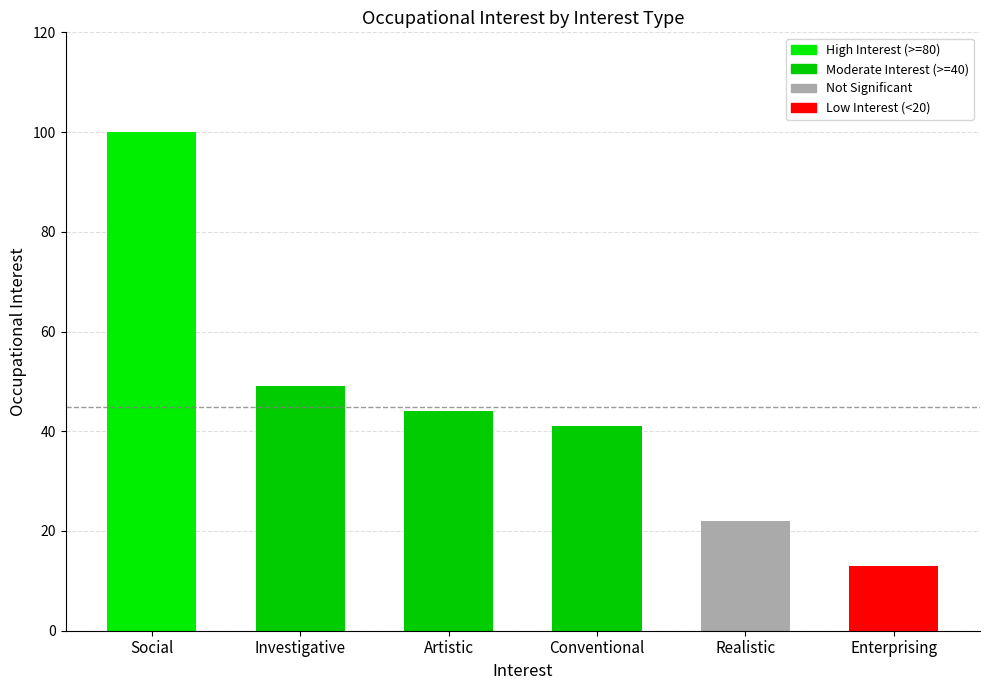

What is the difference between the maximum and minimum values?

87